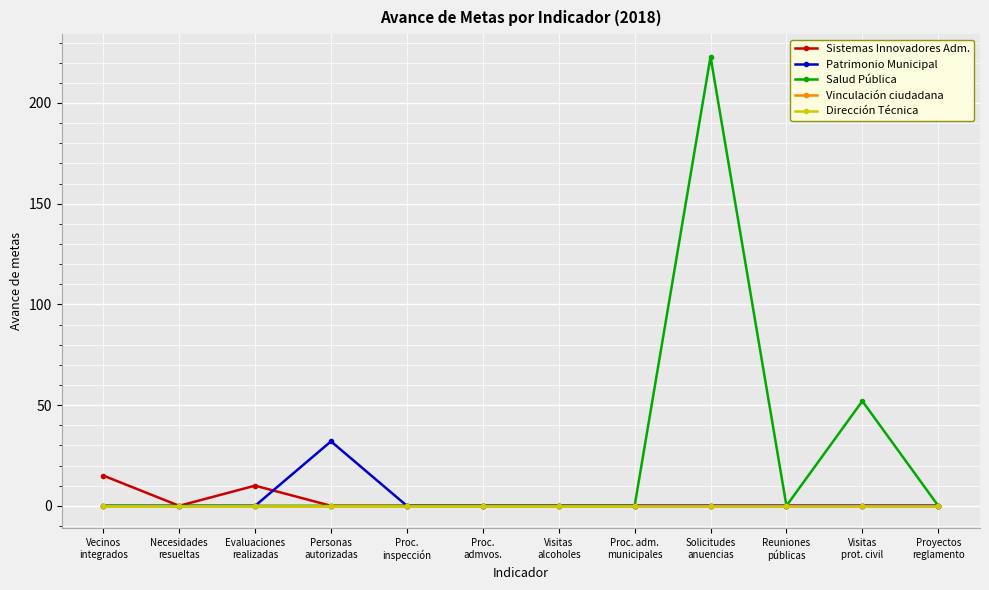

Does the chart have visible grid lines?

Yes